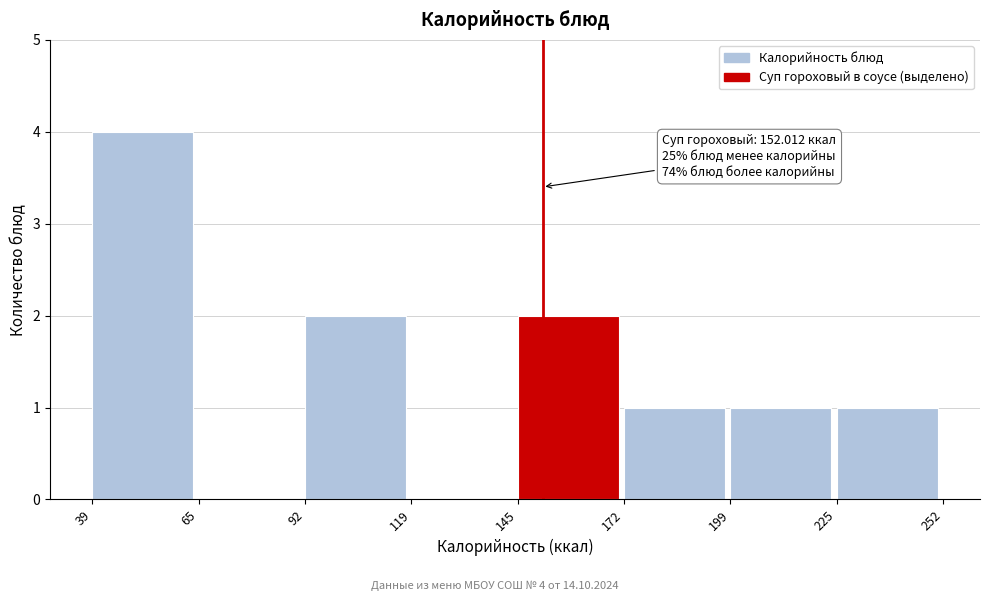

Over which range of the x-axis is the bar tallest?

39 to 65